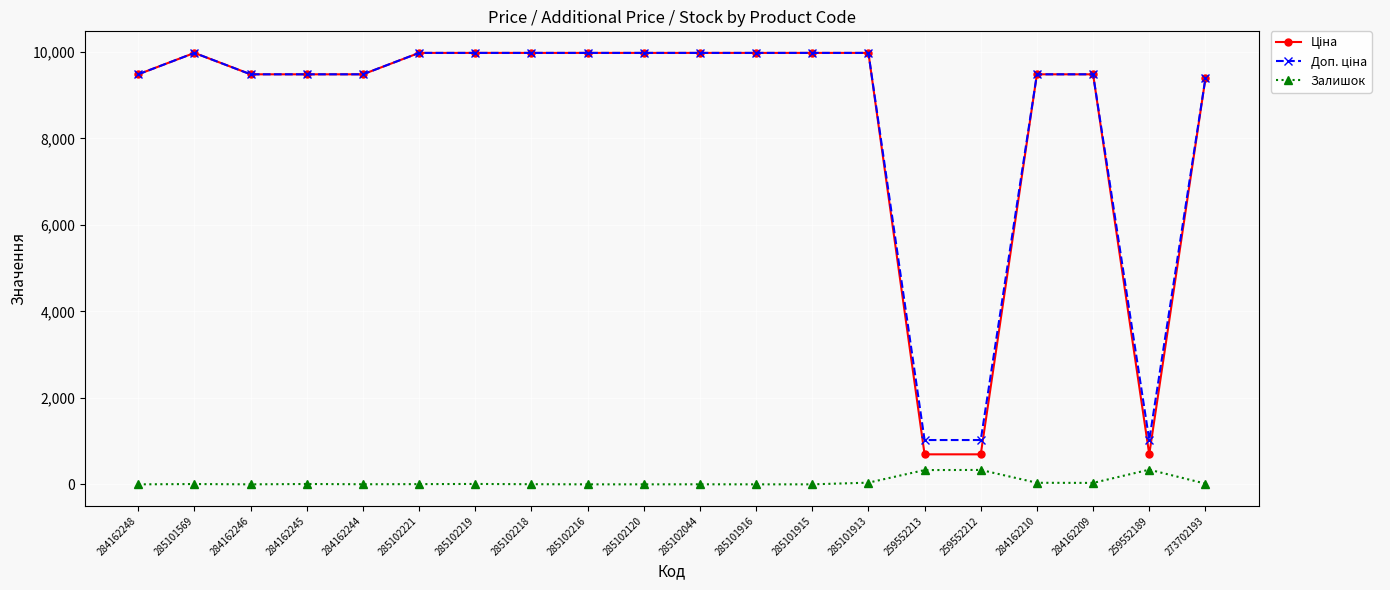

True or false: Залишок has a value of 0.0 at 285101916.

True